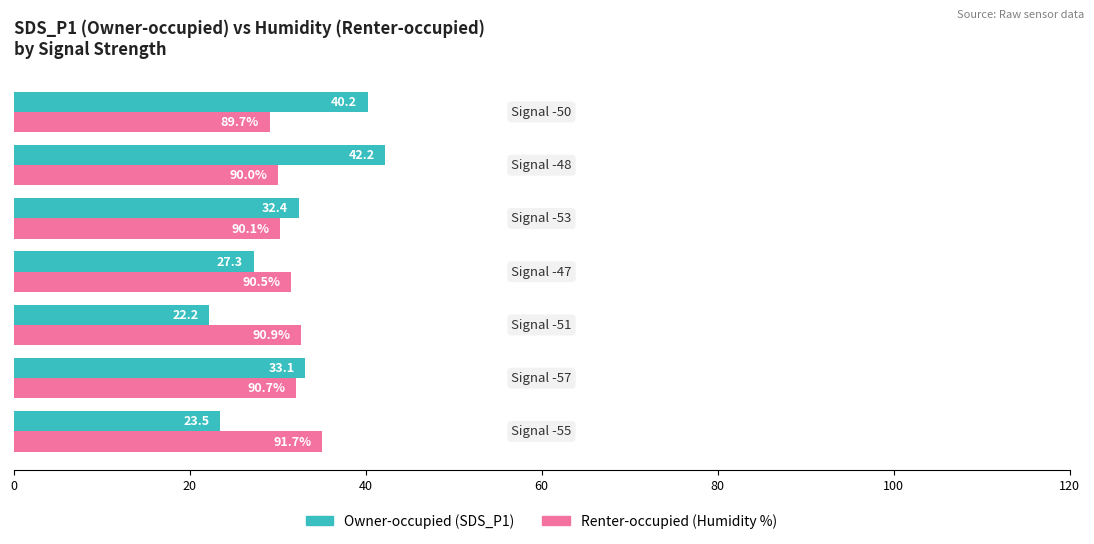

What is the minimum value shown in the chart?

22.2